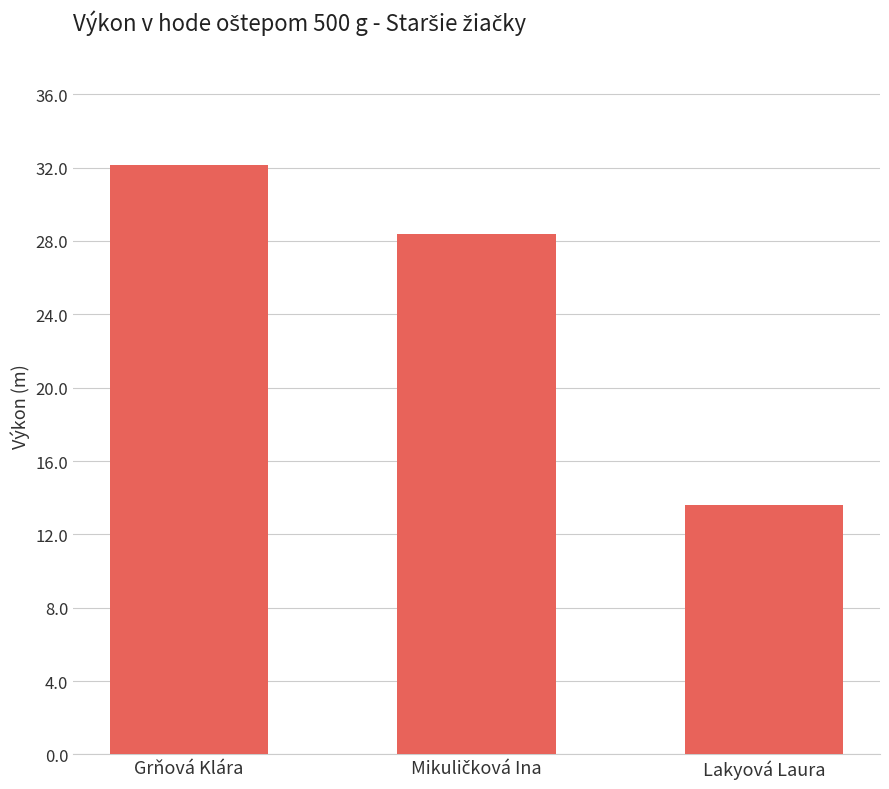

What position from the left is Lakyová Laura?

3